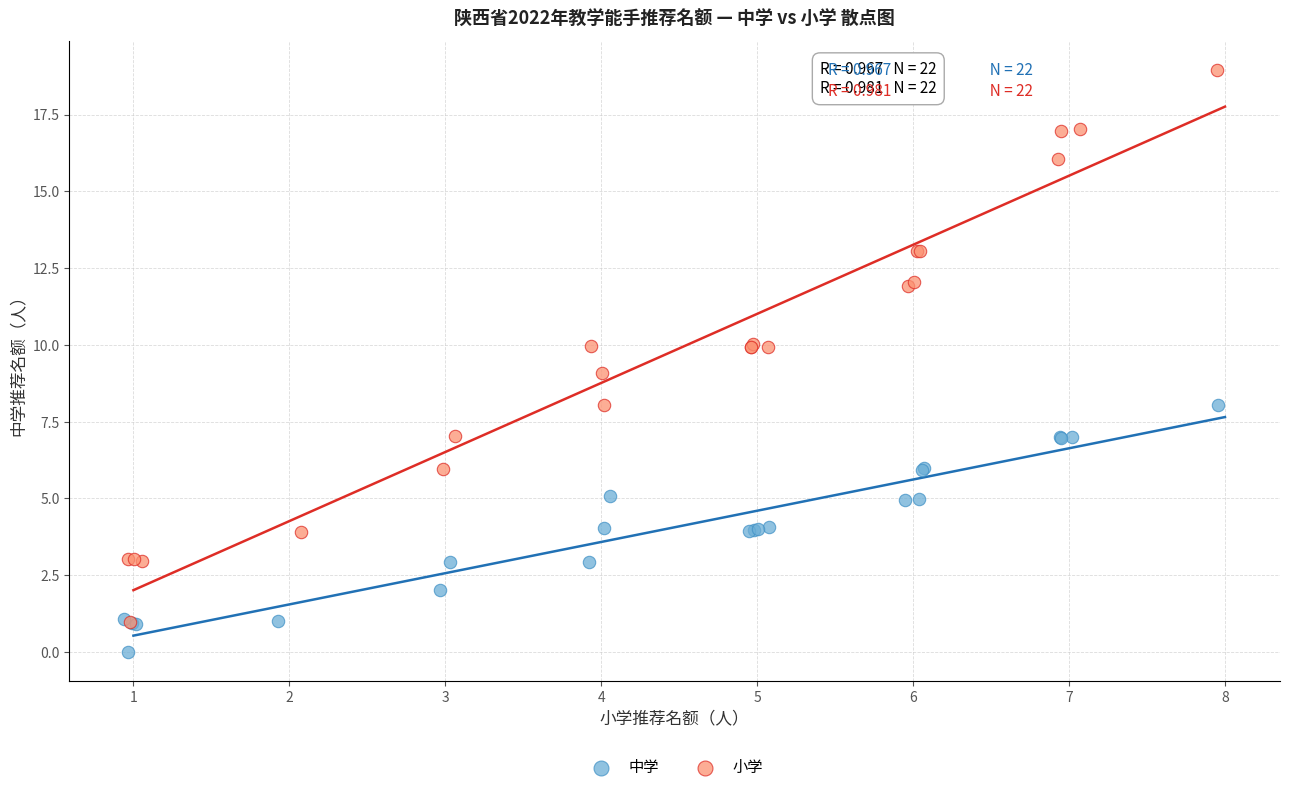

Which series contains the highest Y value?

小学